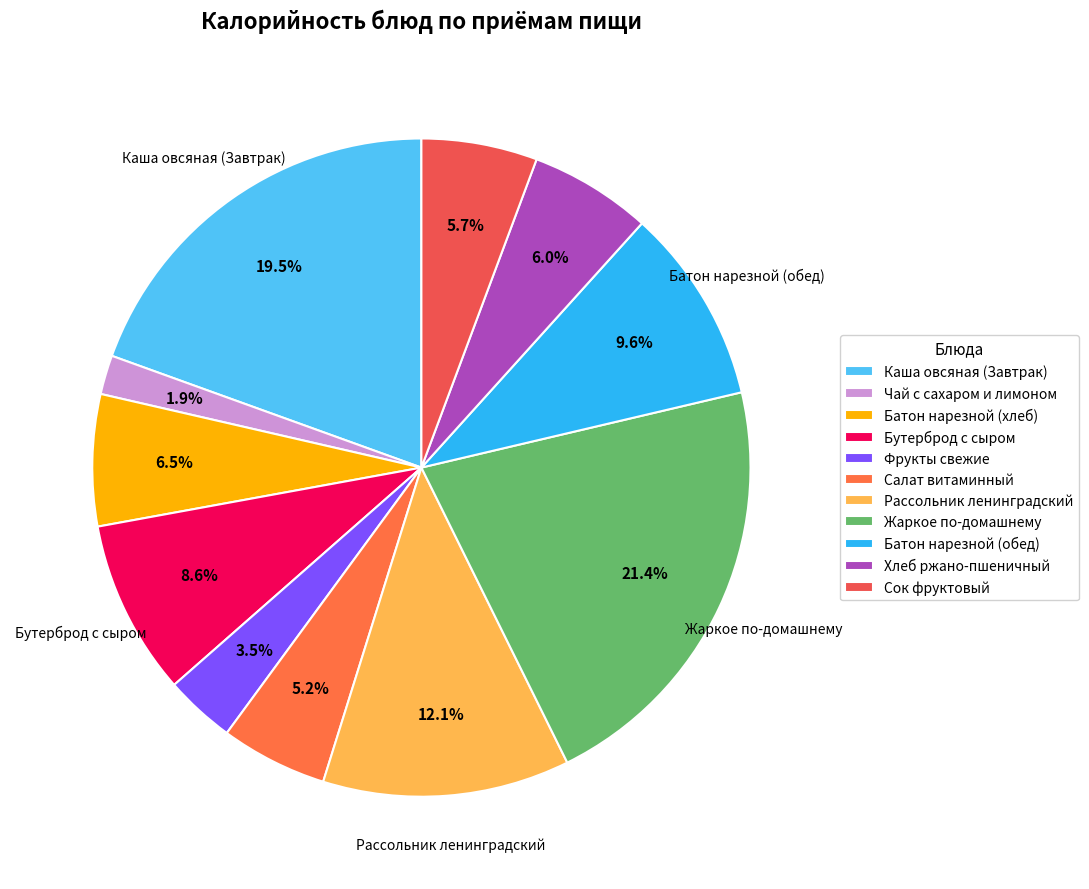

Count the number of slices in the pie.

11